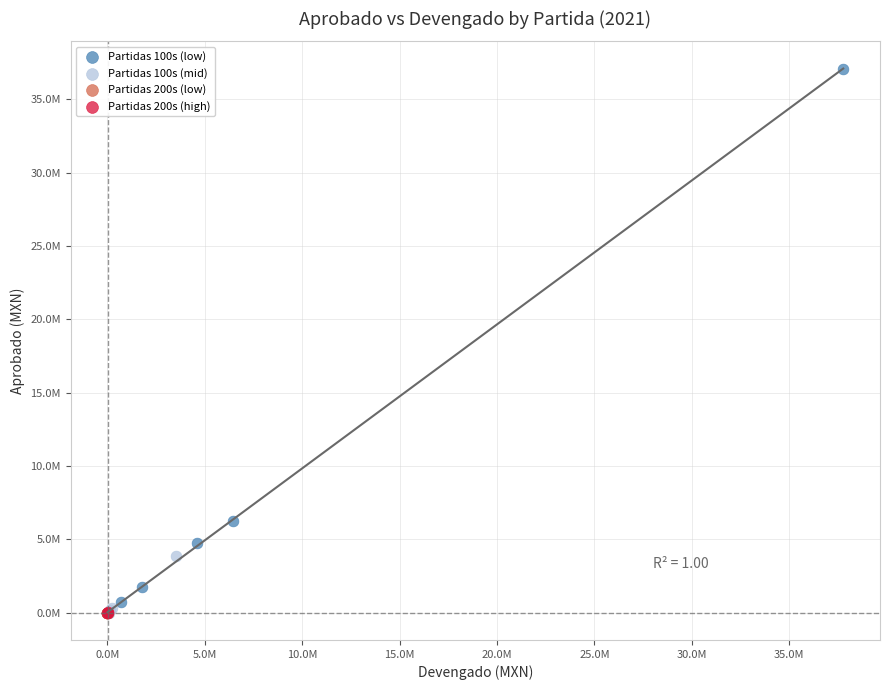

What are all the series names shown in the legend?

Partidas 100s (low), Partidas 100s (mid), Partidas 200s (low), Partidas 200s (high)